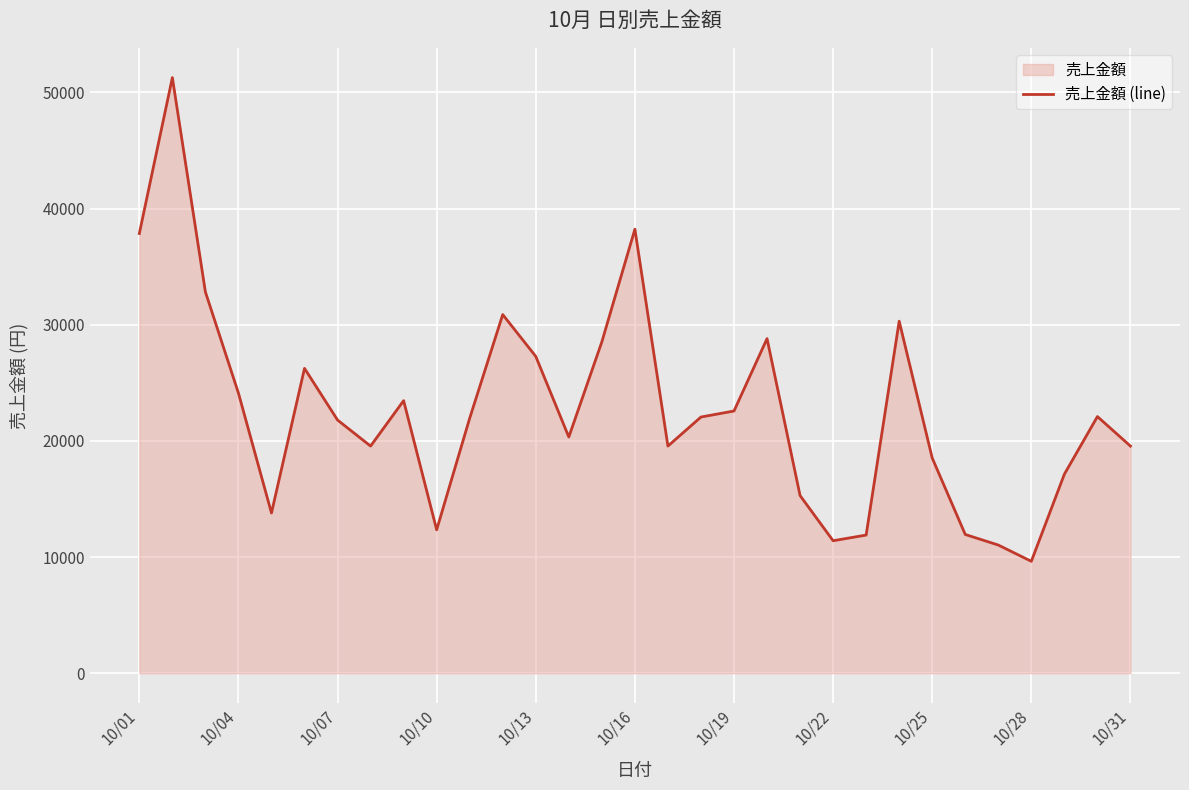

The value at 10/10 is 12340. True or false?

True